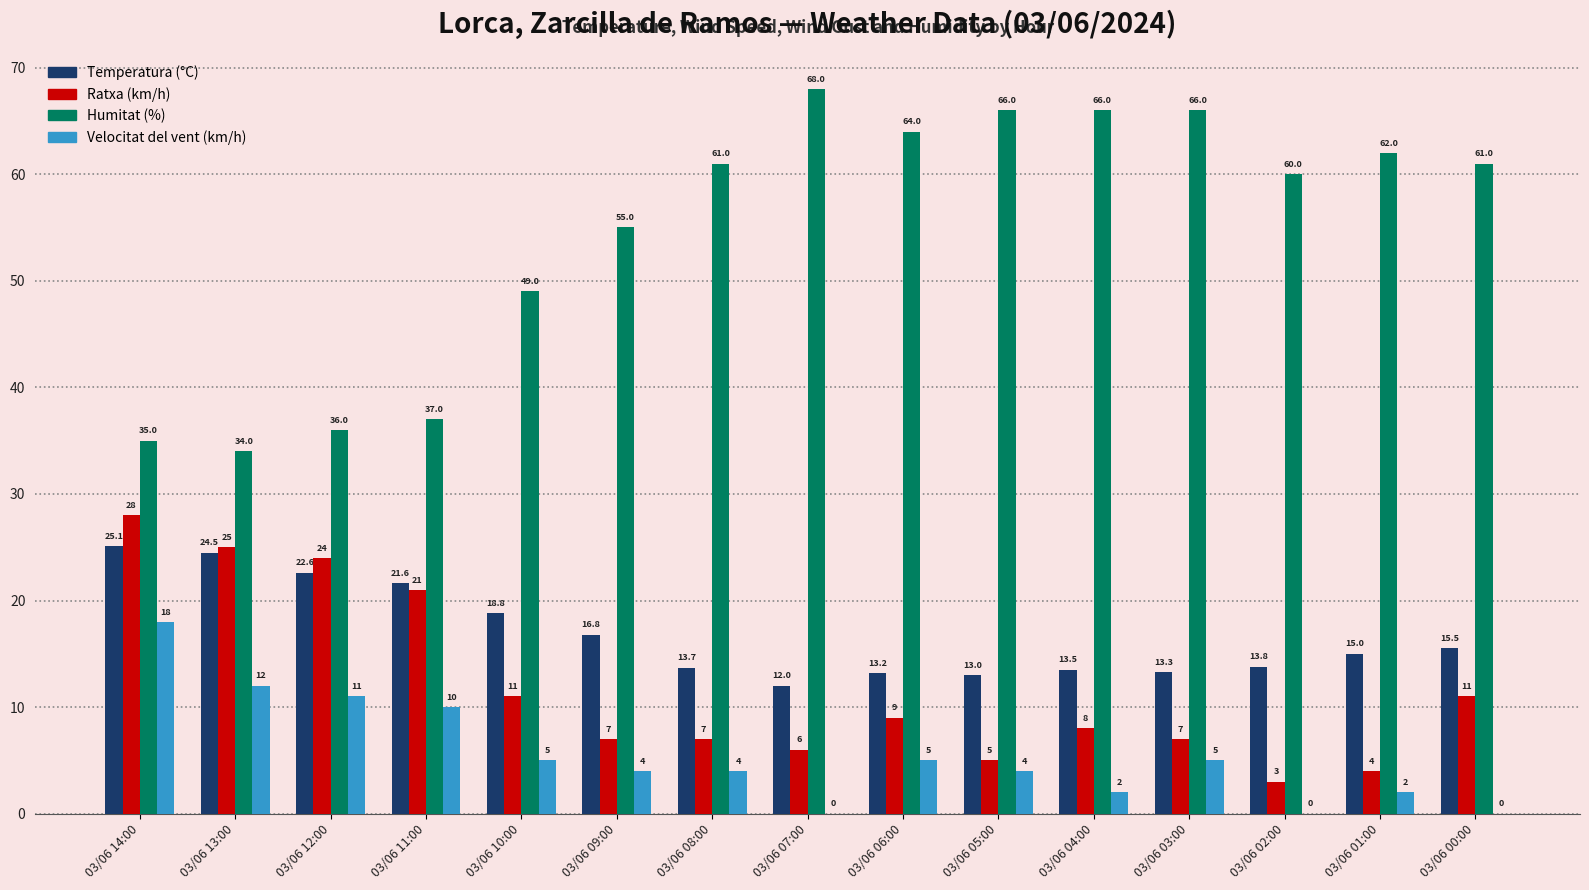

What is the sum of all Velocitat del vent (km/h) values?

82.0